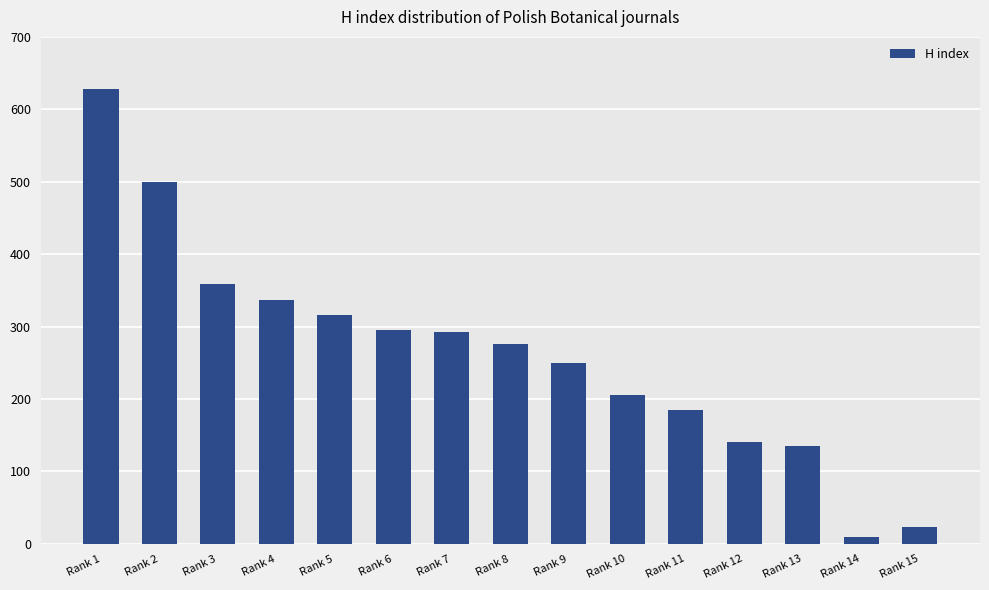

What is the ratio of the value at Rank 11 to the value at Rank 12?

1.3